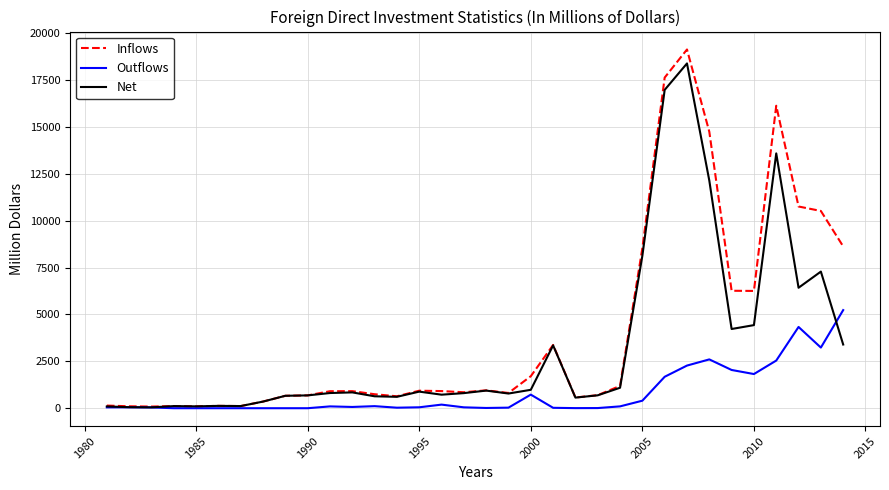

What are all the series names shown in the legend?

Inflows, Outflows, Net